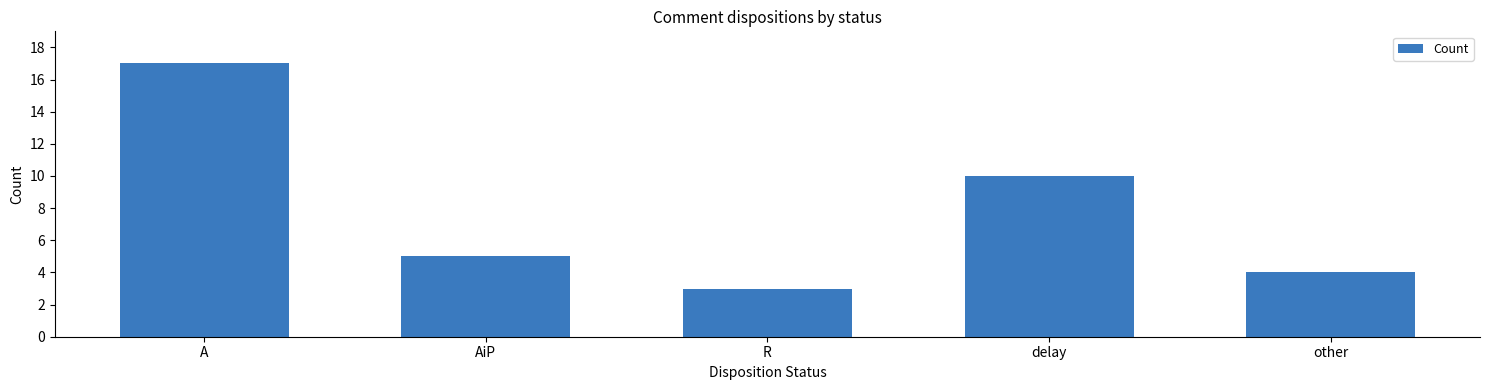

Reading right to left, what are all the values shown in this chart?

4	10	3	5	17